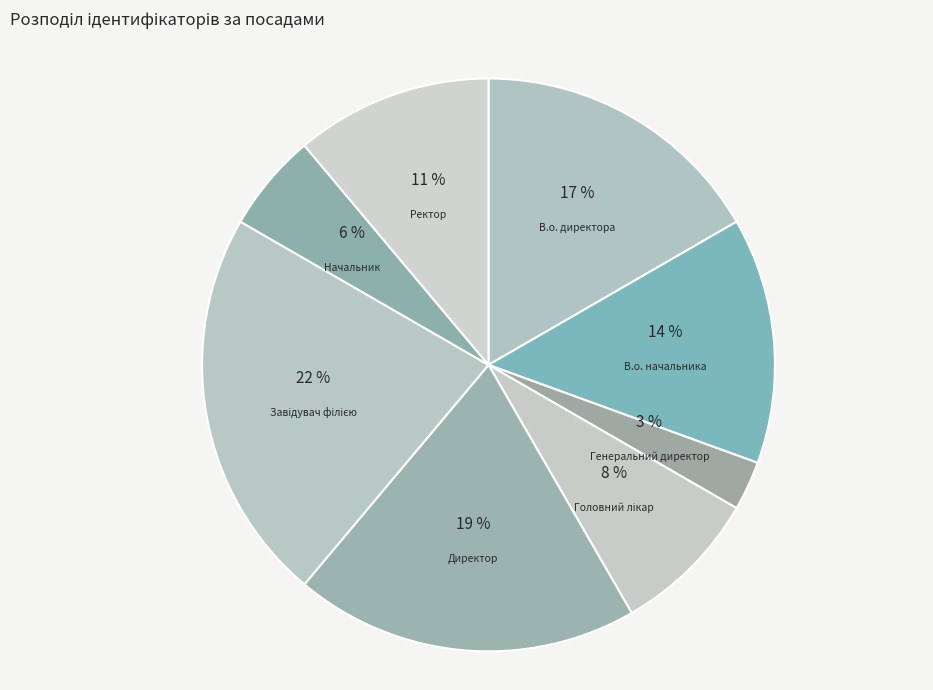

Combined, do Начальник and Головний лікар account for over 50%?

No